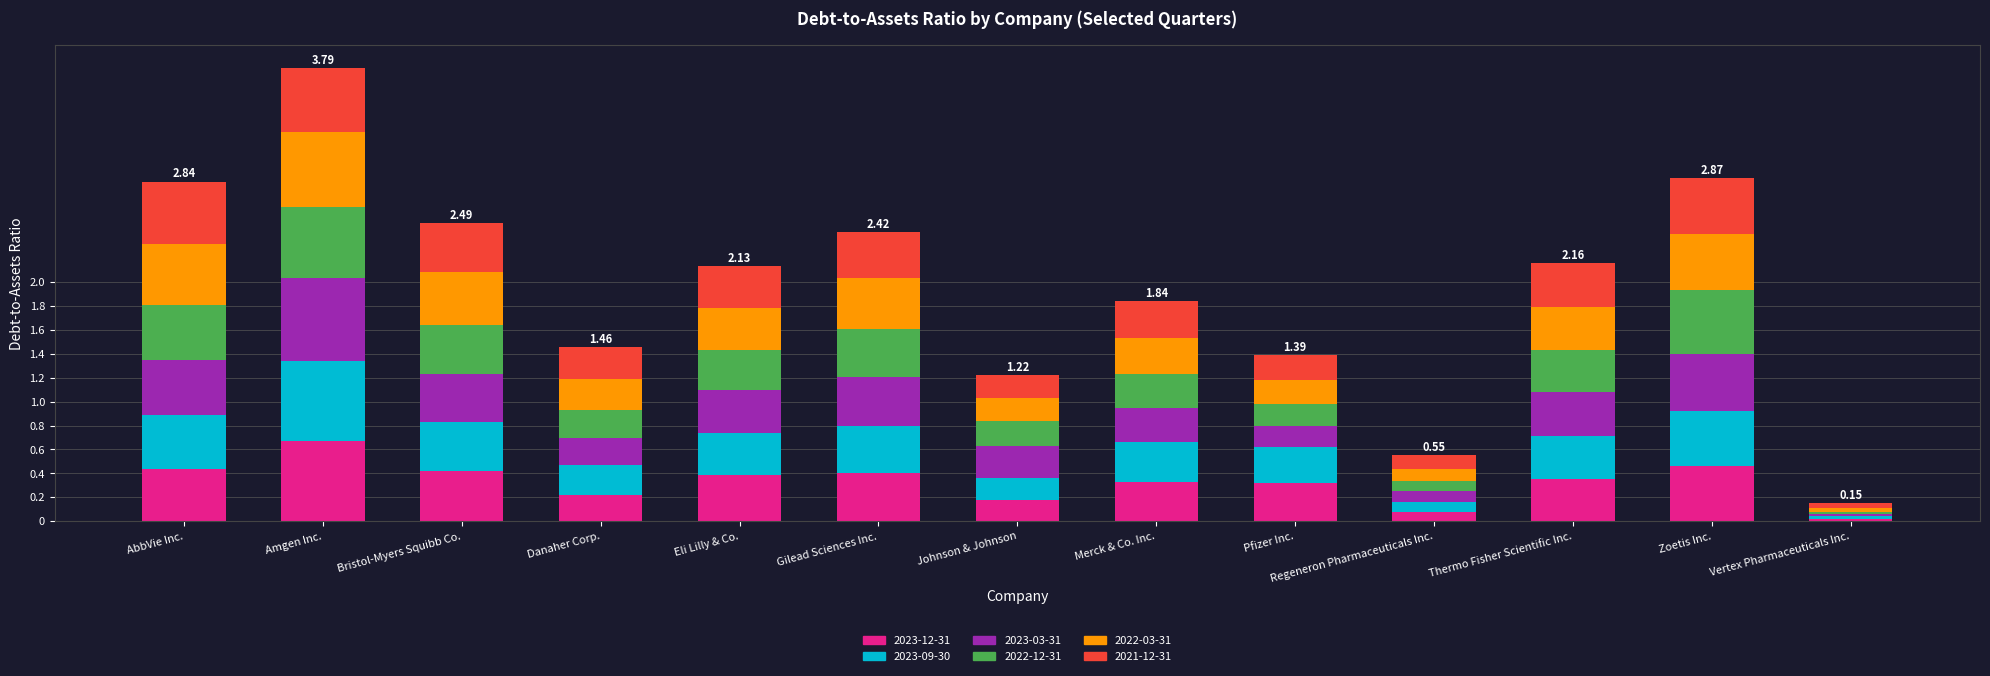

Which category has the highest value in the 2023-12-31 series?

Amgen Inc.